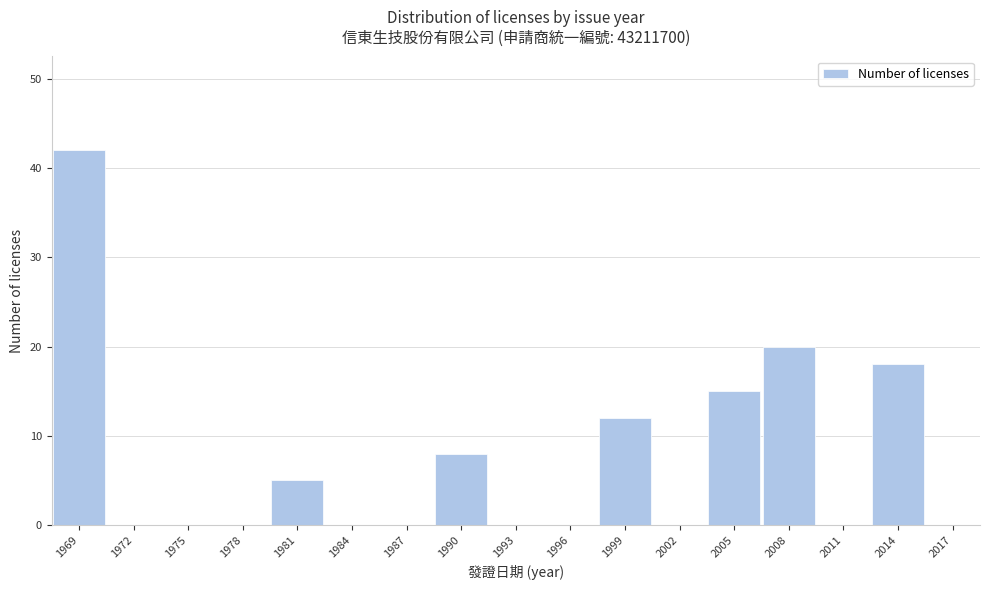

Reading left to right, list all the values displayed in this chart.

1969=42	1972=0	1975=0	1978=0	1981=5	1984=0	1987=0	1990=8	1993=0	1996=0	1999=12	2002=0	2005=15	2008=20	2011=0	2014=18	2017=0